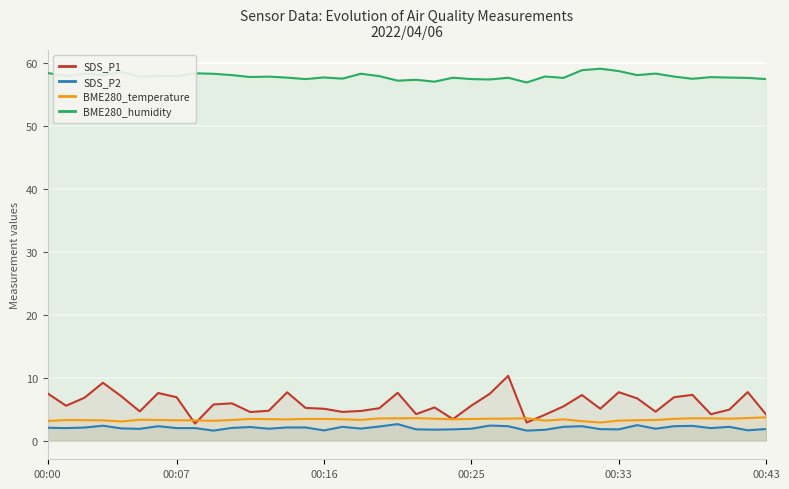

The BME280_temperature series shows 3.1 at 00:00. True or false?

True